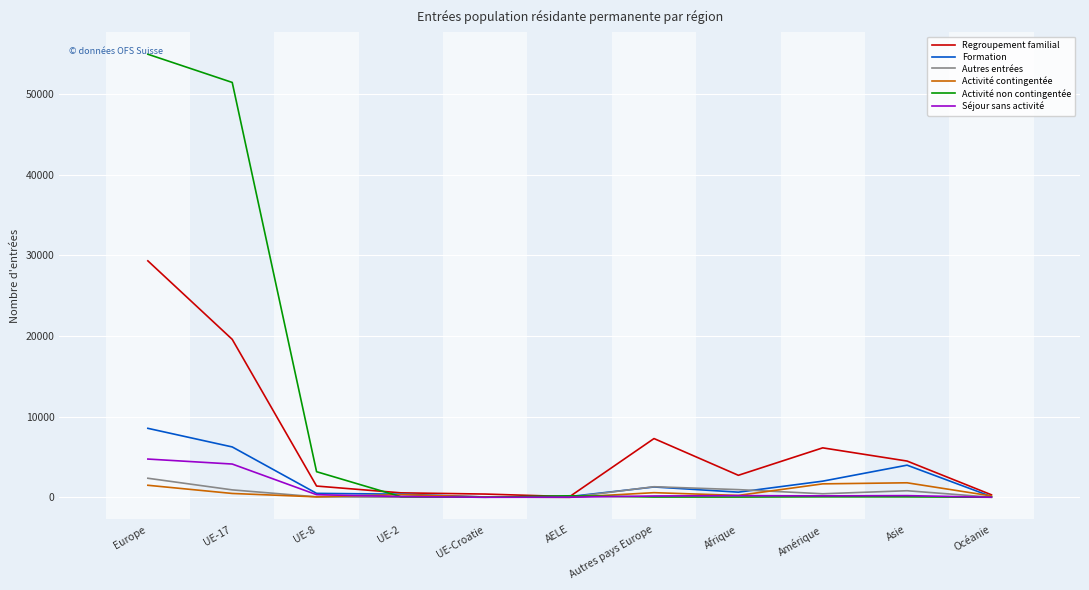

Which series has the largest range (max minus min)?

Activité non contingentée